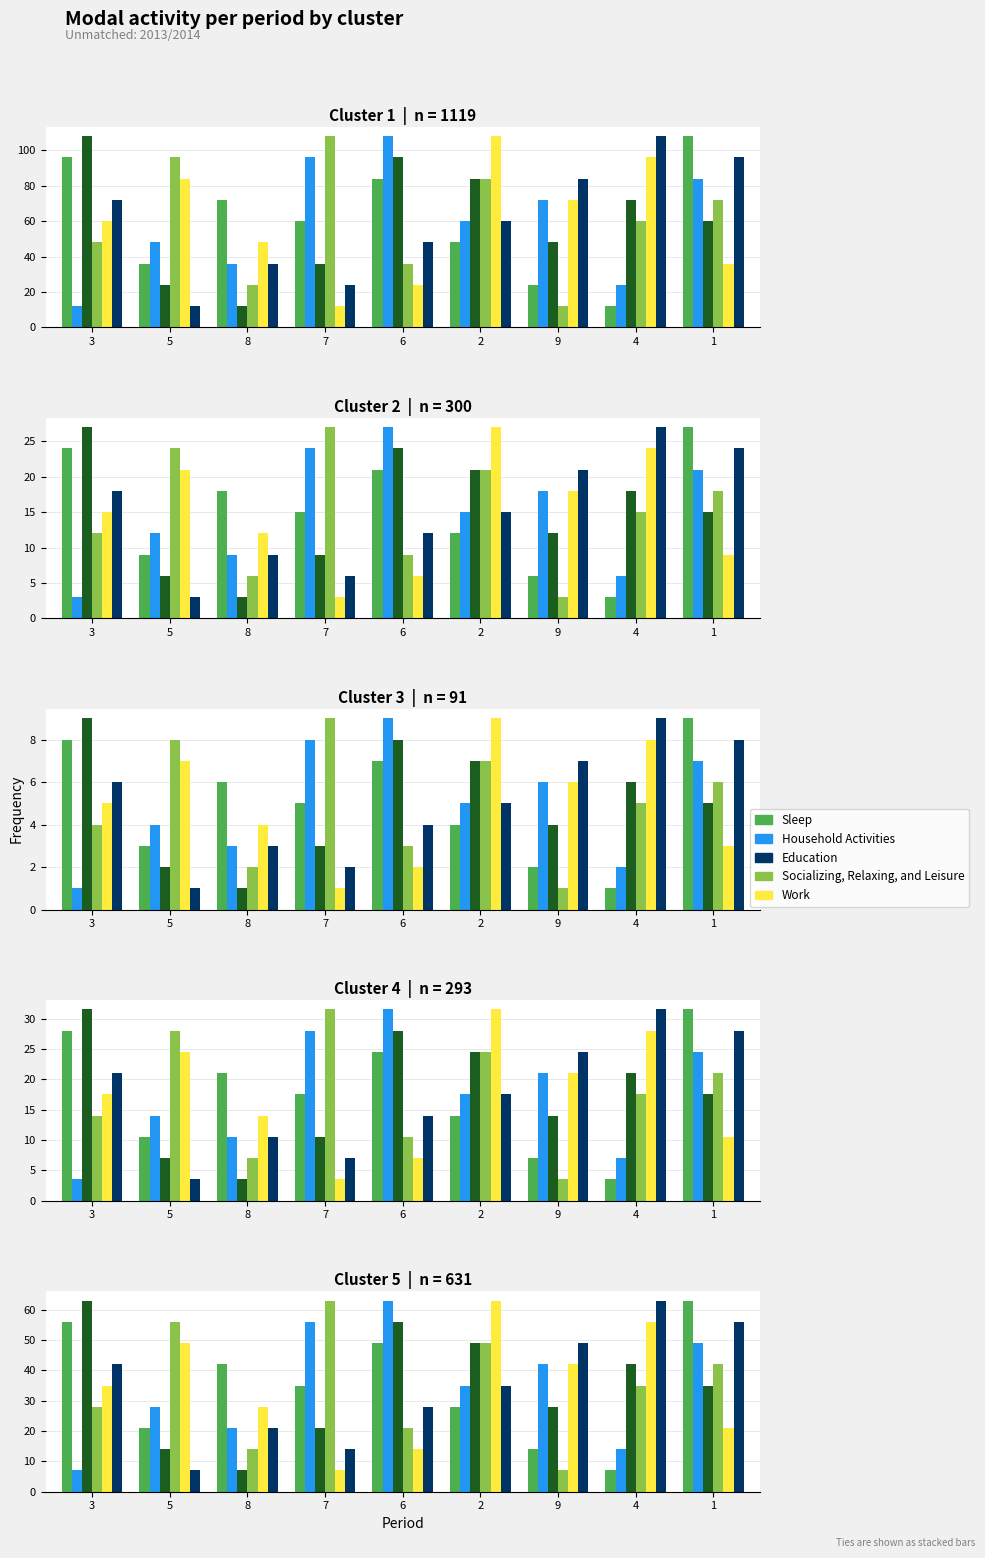

What is the approximate value of Socializing, Relaxing, and Leisure at 3?

28